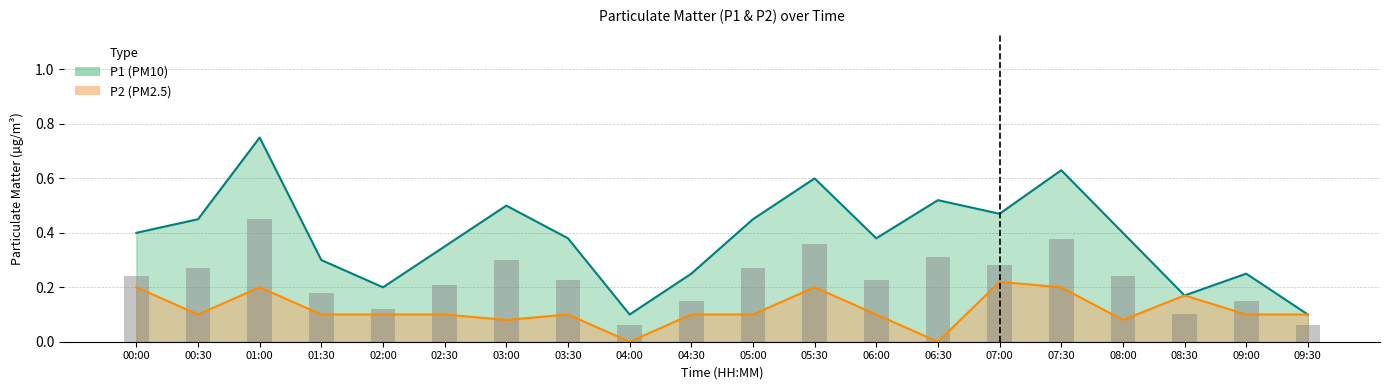

Does the chart contain stacked bars?

No